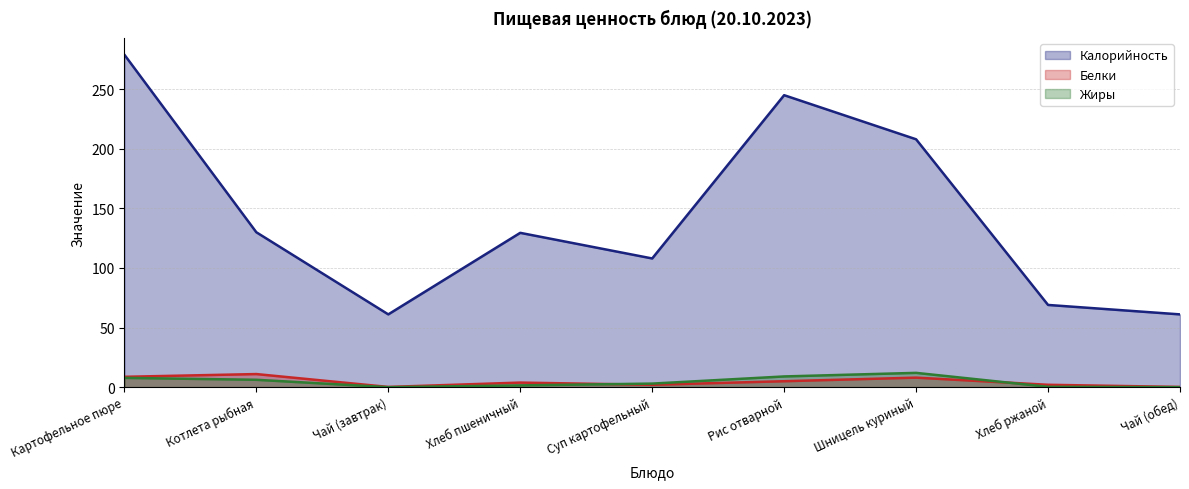

What is the average value of the Жиры series?

4.4